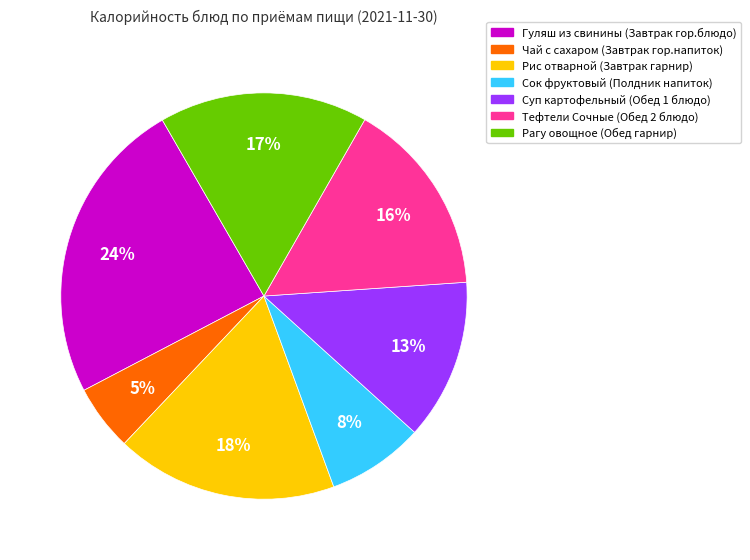

Rank the categories by value from lowest to highest.

Чай с сахаром (Завтрак гор.напиток), Сок фруктовый (Полдник напиток), Суп картофельный (Обед 1 блюдо), Тефтели Сочные (Обед 2 блюдо), Рагу овощное (Обед гарнир), Рис отварной (Завтрак гарнир), Гуляш из свинины (Завтрак гор.блюдо)